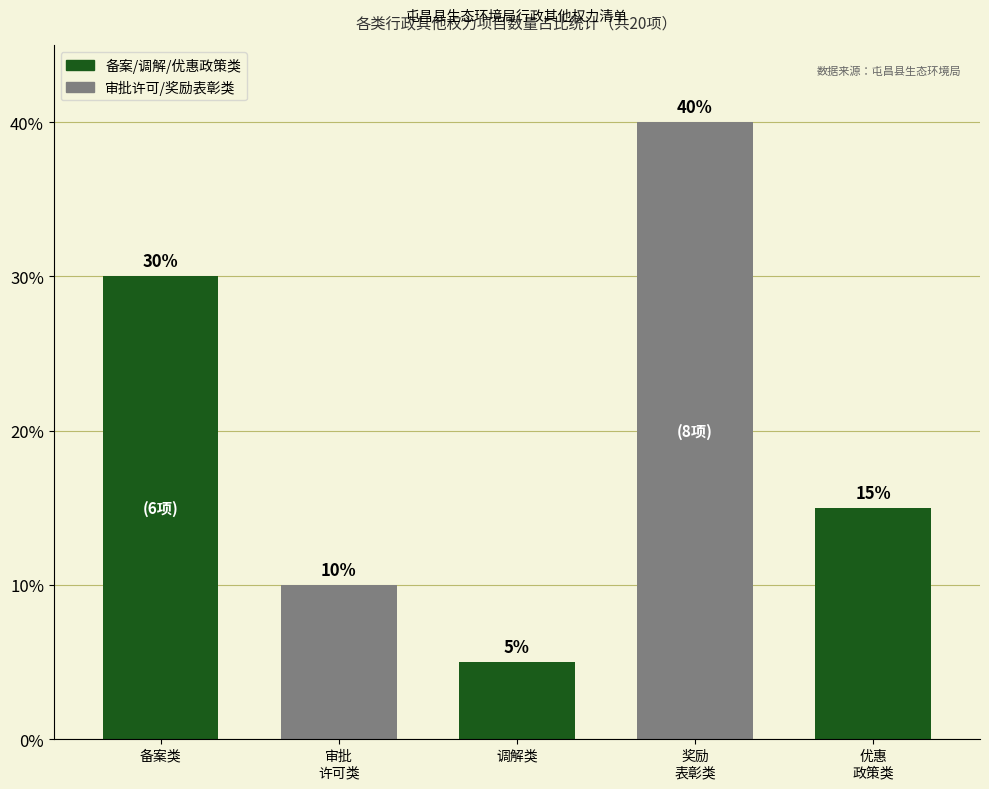

Is it true that the value at 优惠
政策类 is 9?

False